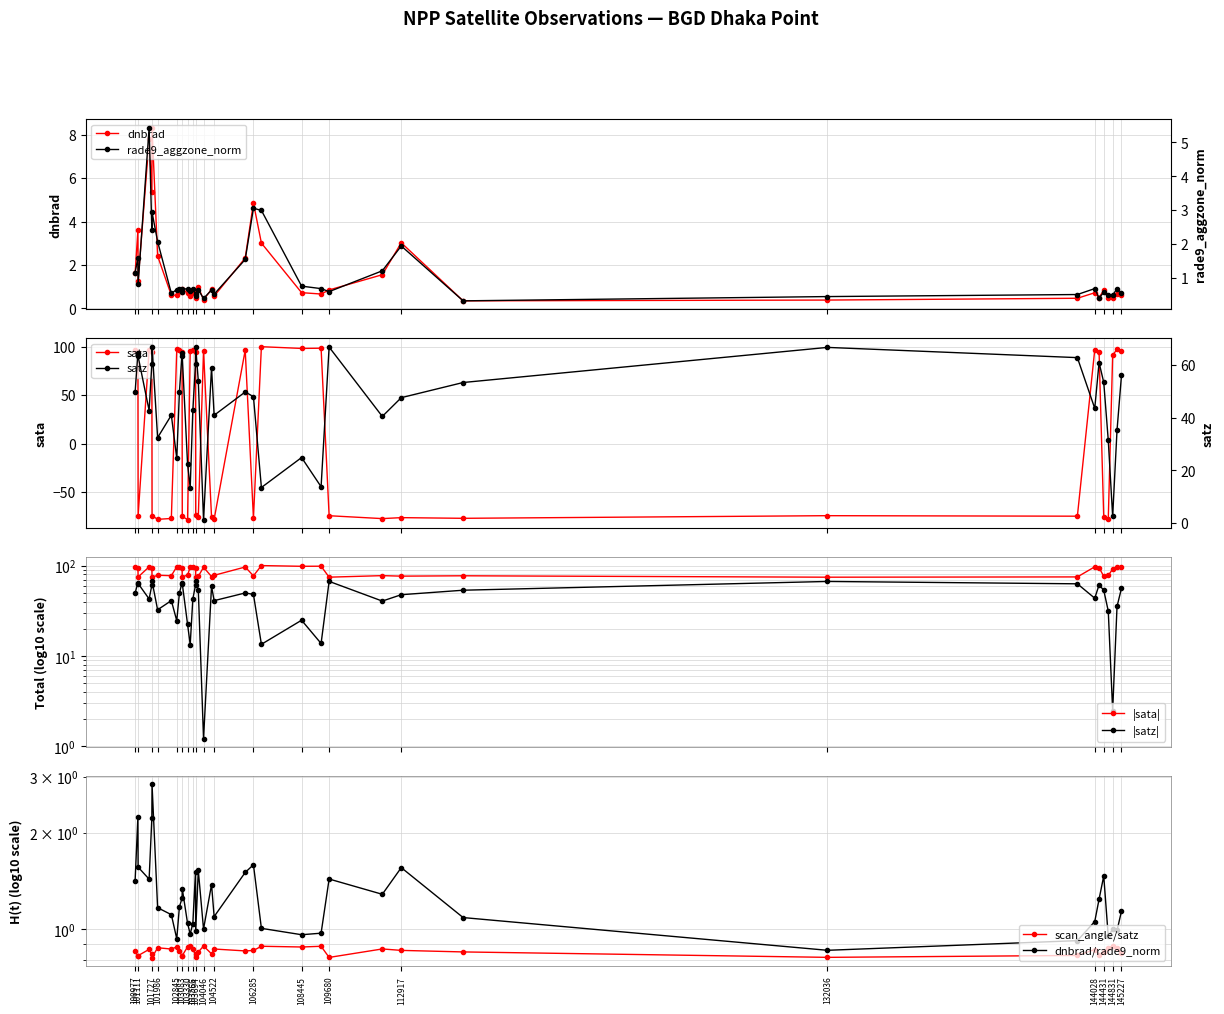

True or false: dnbrad and satz intersect in this chart.

False